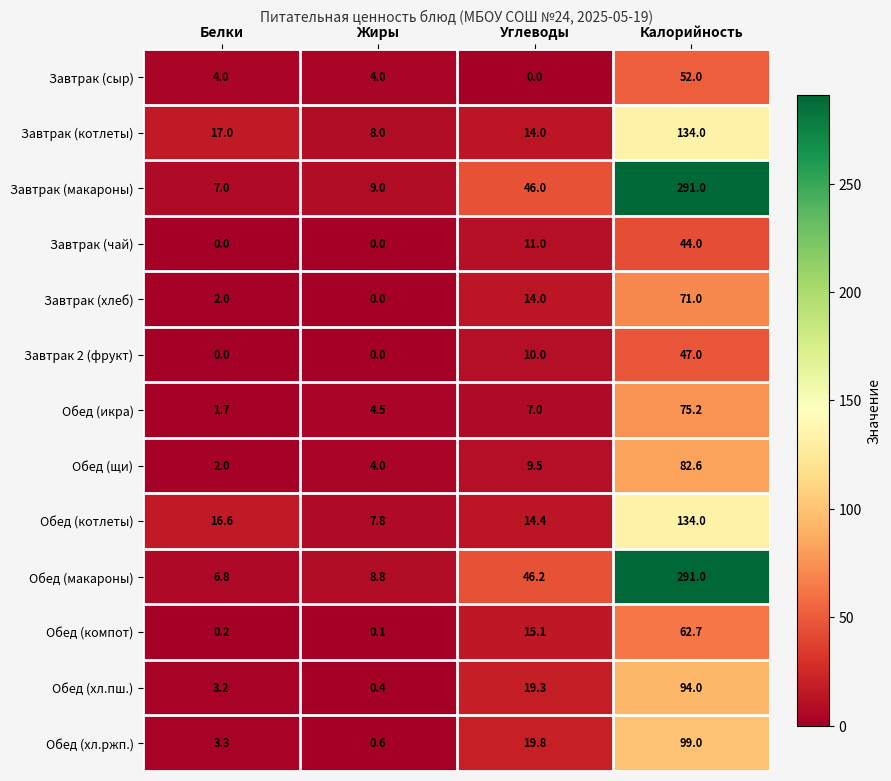

The Обед (котлеты) series shows 134.0 at Калорийность. True or false?

True